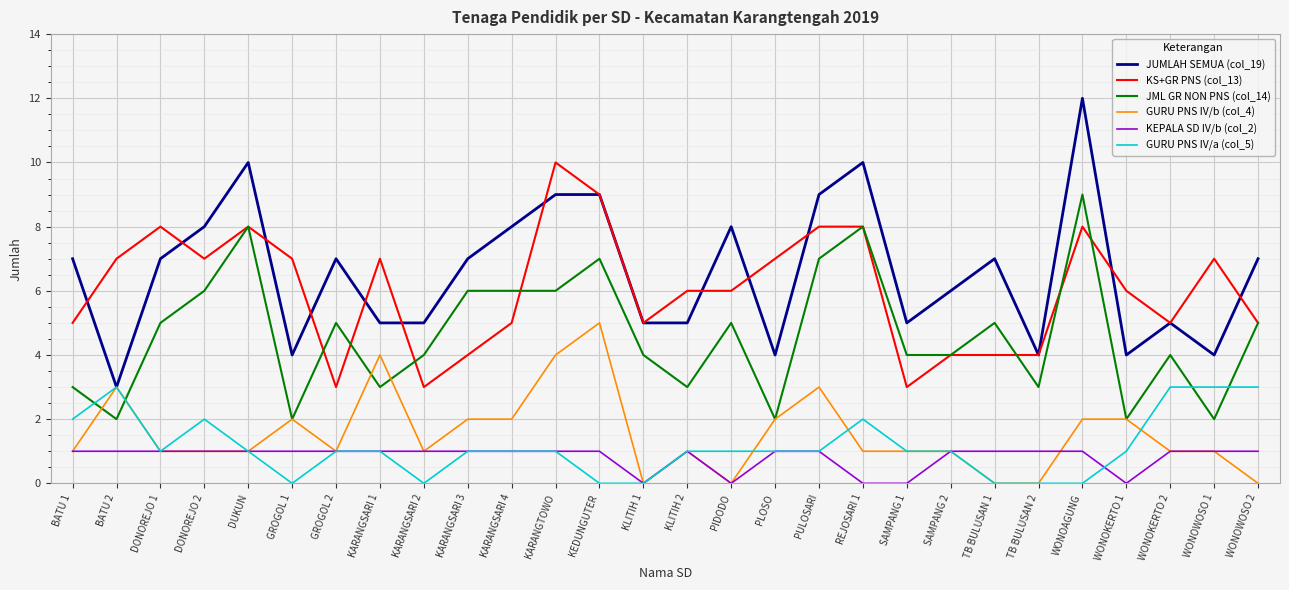

At which category is the sum across all series the highest?

WONOAGUNG